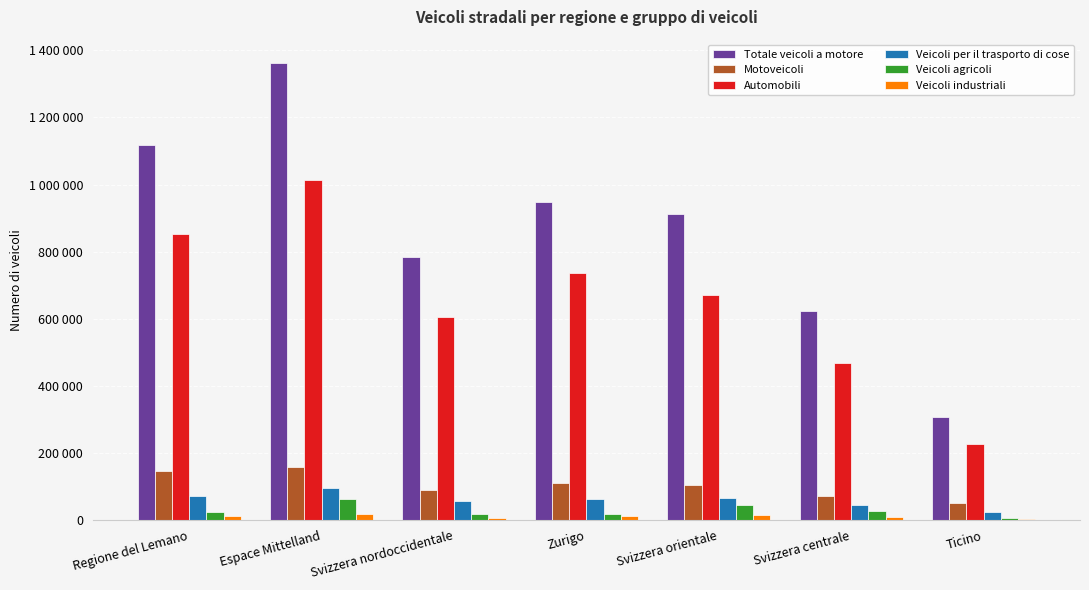

Does the chart contain stacked bars?

No